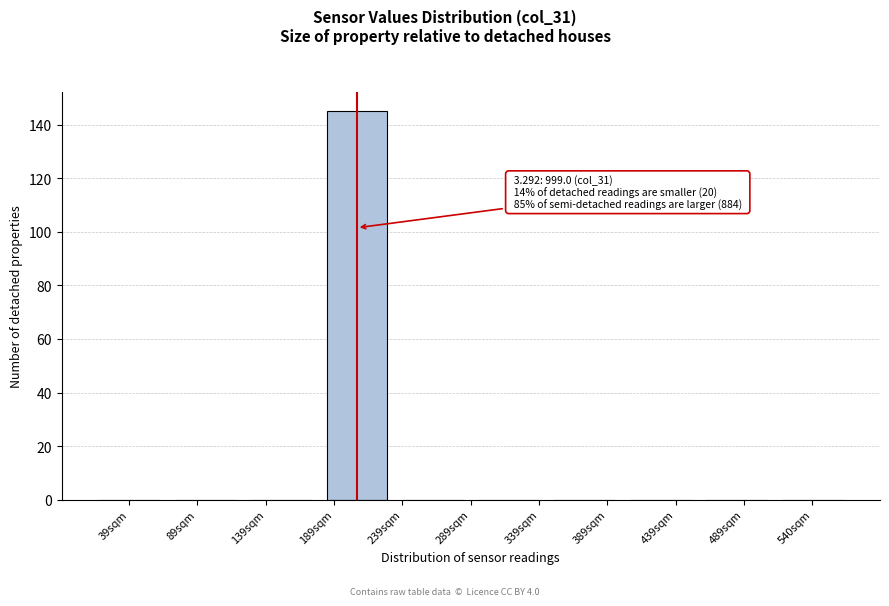

Reading right to left, extract all data points from this chart.

540sqm=0	489sqm=0	439sqm=0	389sqm=0	339sqm=0	239sqm=0	189sqm=145	139sqm=0	89sqm=0	39sqm=0